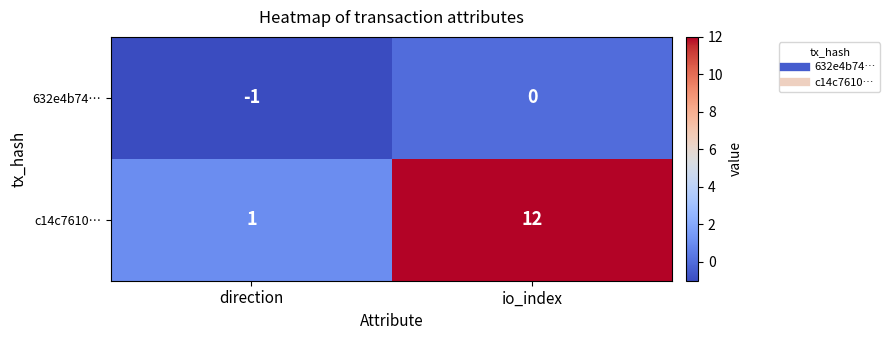

Which series changed the most between direction and io_index?

c14c7610…